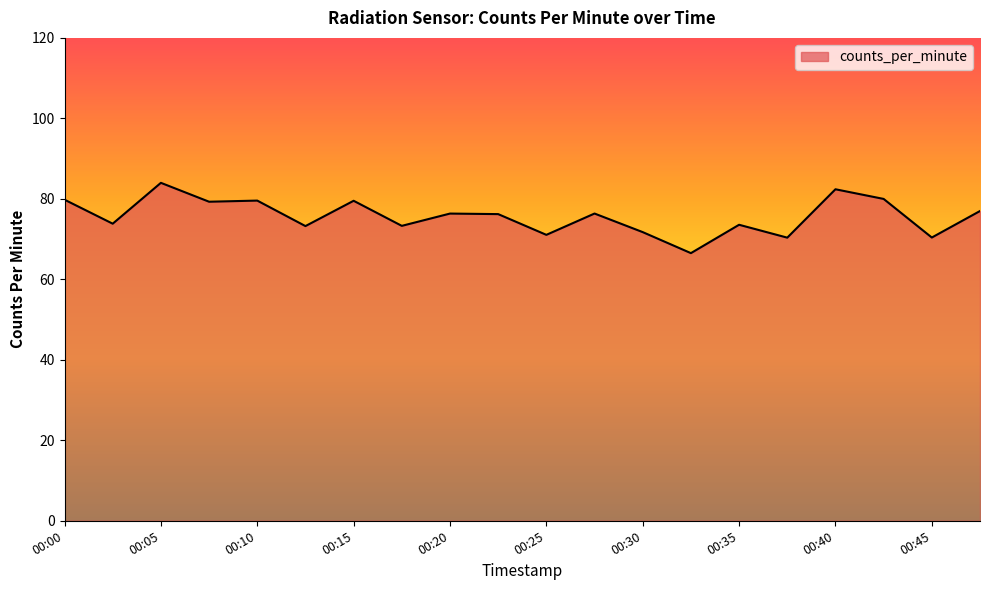

What is the difference between the maximum and minimum values?

17.5